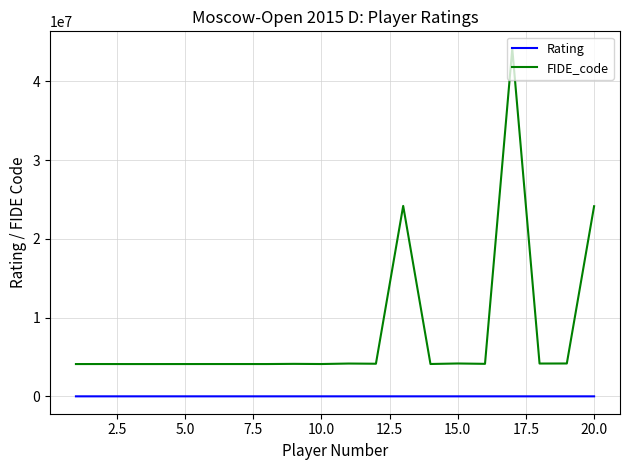

True or false: FIDE_code and Rating intersect in this chart.

False